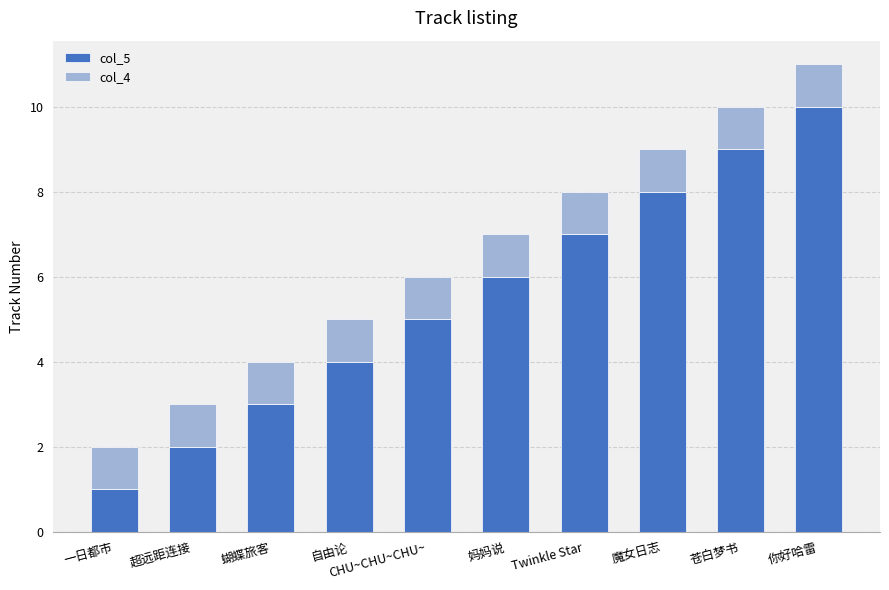

True or false: col_5 has a value of 4 at 自由论.

True